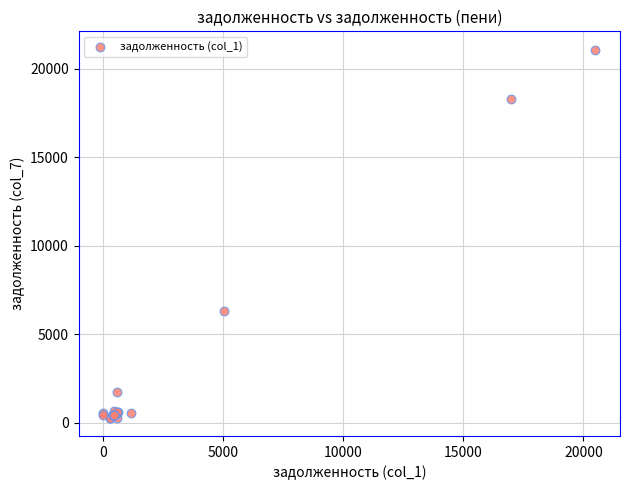

What Y value in the scatter plot is closest to 10679?

6331.5